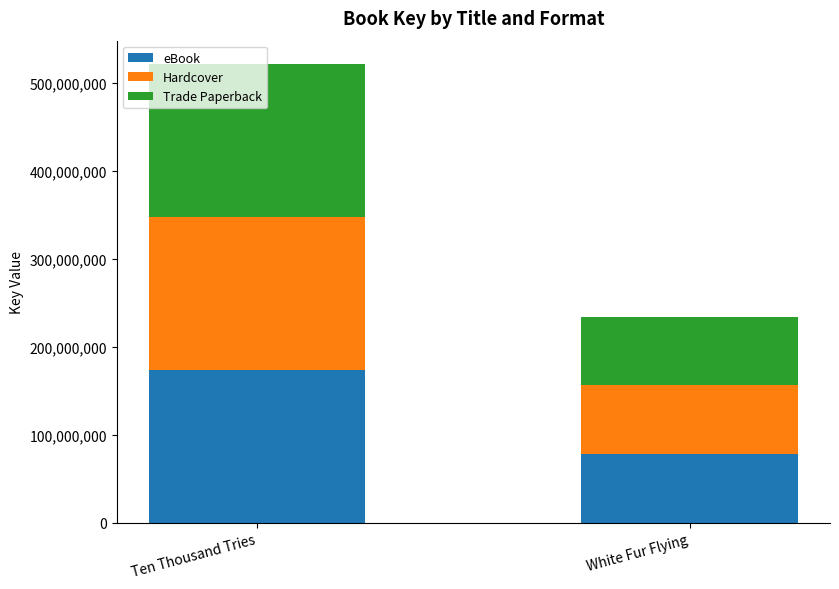

What is the value of the eBook bar at the 1st from the left?

174026030